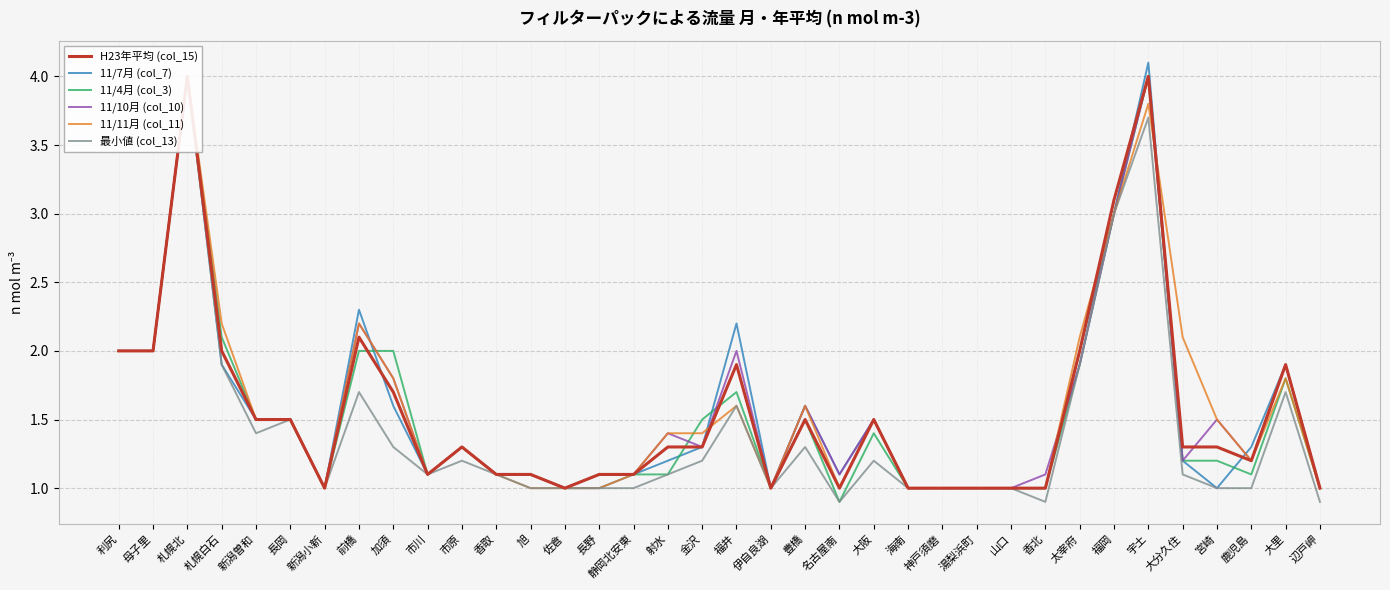

At which category is the sum across all series the highest?

札幌北